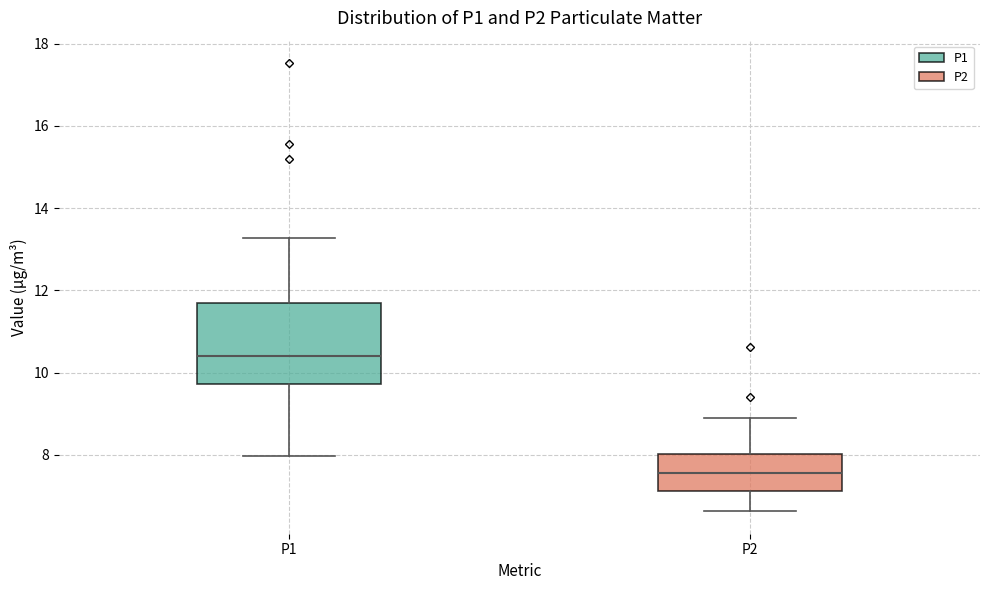

Reading left to right, transcribe this box plot: for each box, give where its median line is, the range the box spans, and where its two whiskers end, as read against the y-axis. The values are not printed on the chart, so give them approximately, as read against the axis.

P1: median 10.4, box 9.8 to 11.8, whiskers 8.0 to 13.2
P2: median 7.6, box 7.2 to 8.0, whiskers 6.6 to 9.0